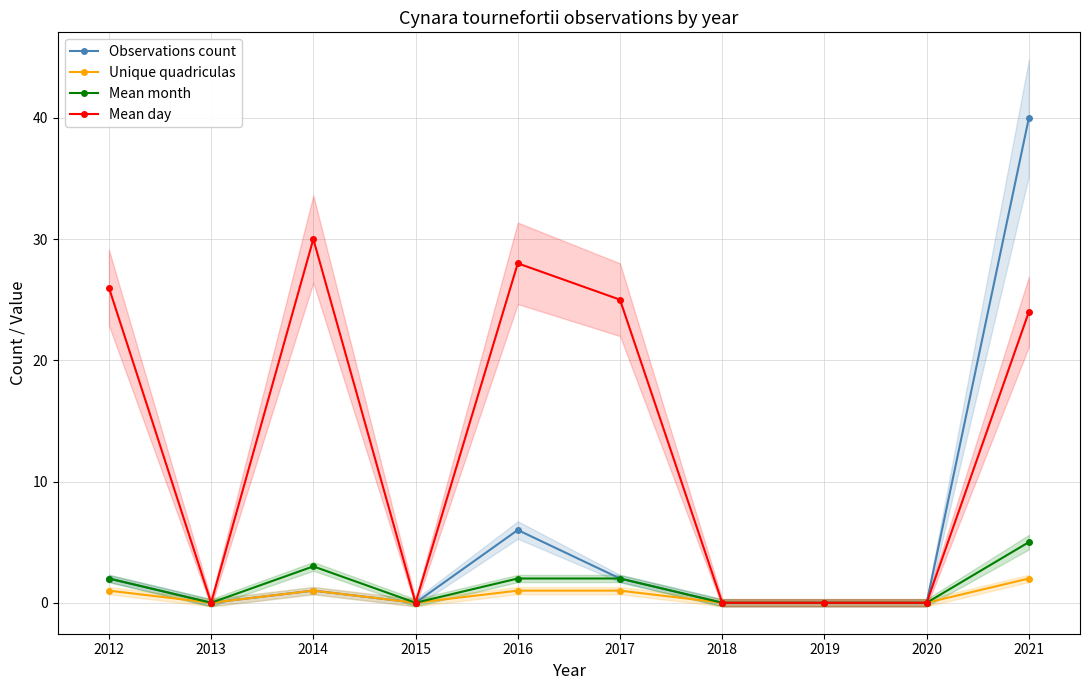

What is the sum of all Mean month values?

14